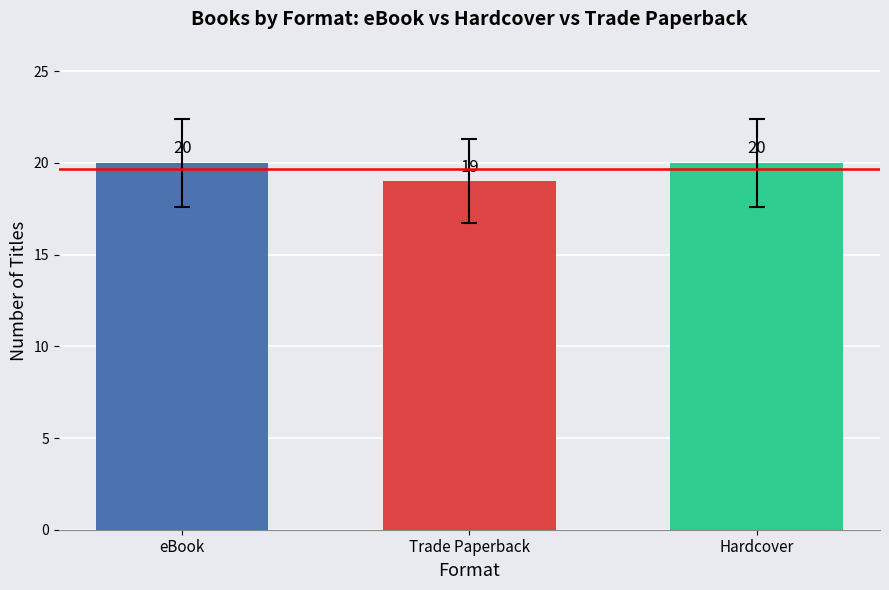

How many bars are there in total?

3